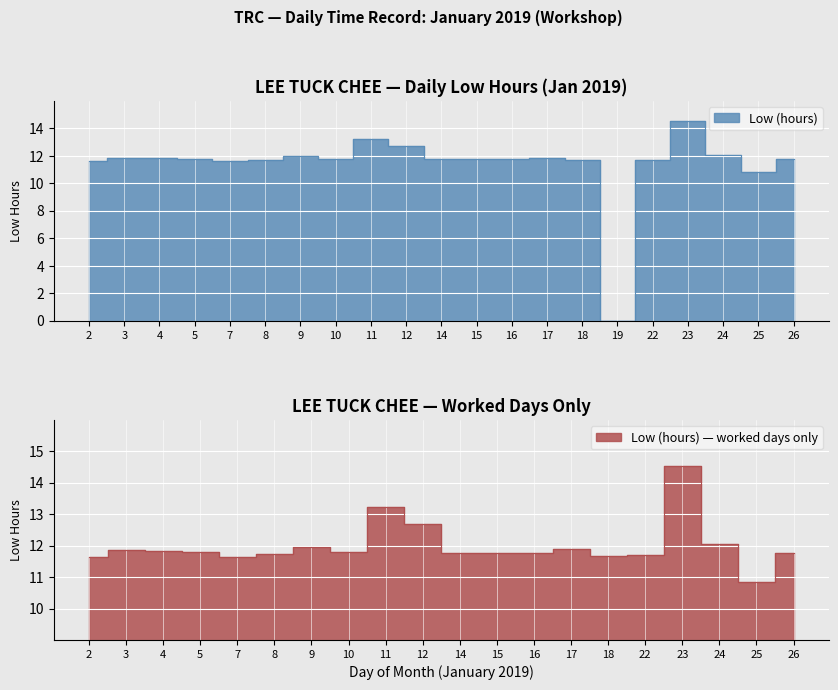

True or false: the data shows 18.4 at 9.

False